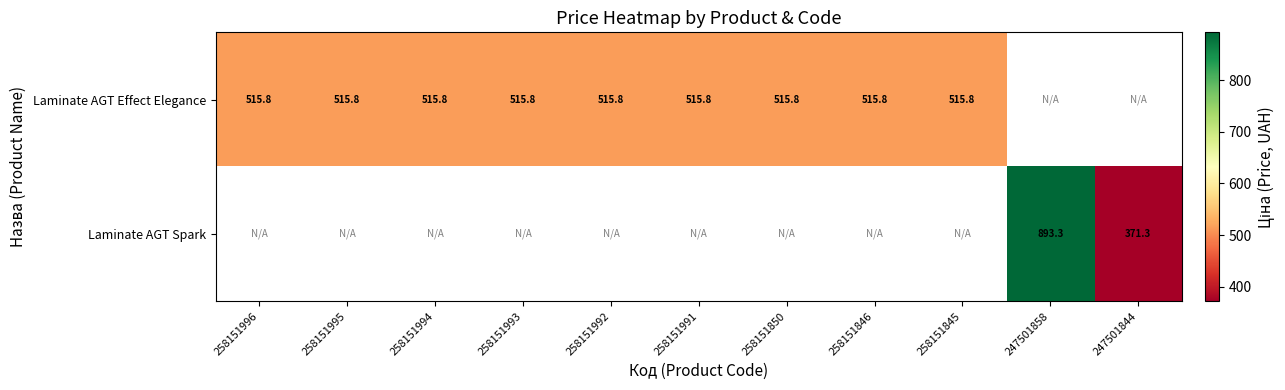

The Laminate AGT Spark series shows 371.3 at 247501844. True or false?

True